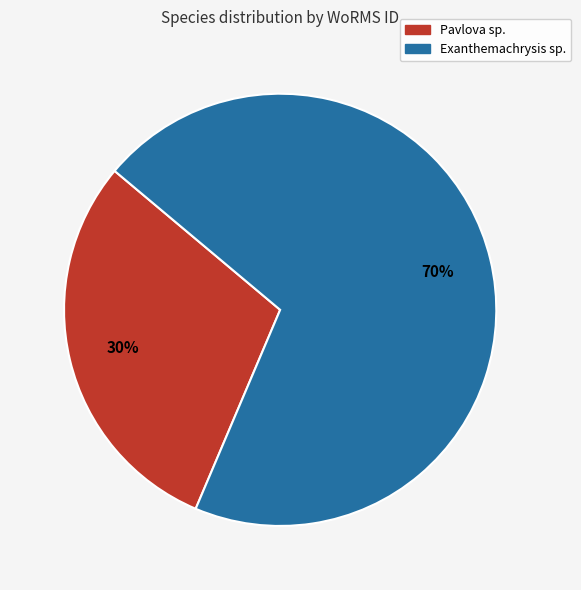

What percentage is the Exanthemachrysis sp. slice, to the nearest percent?

70%